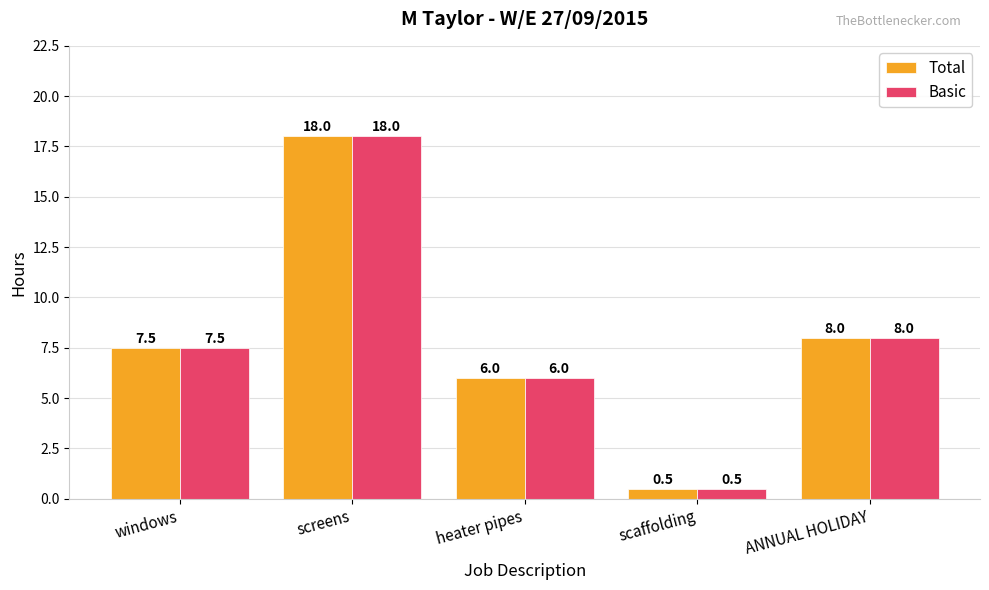

At which label is Basic closest to 9?

ANNUAL HOLIDAY